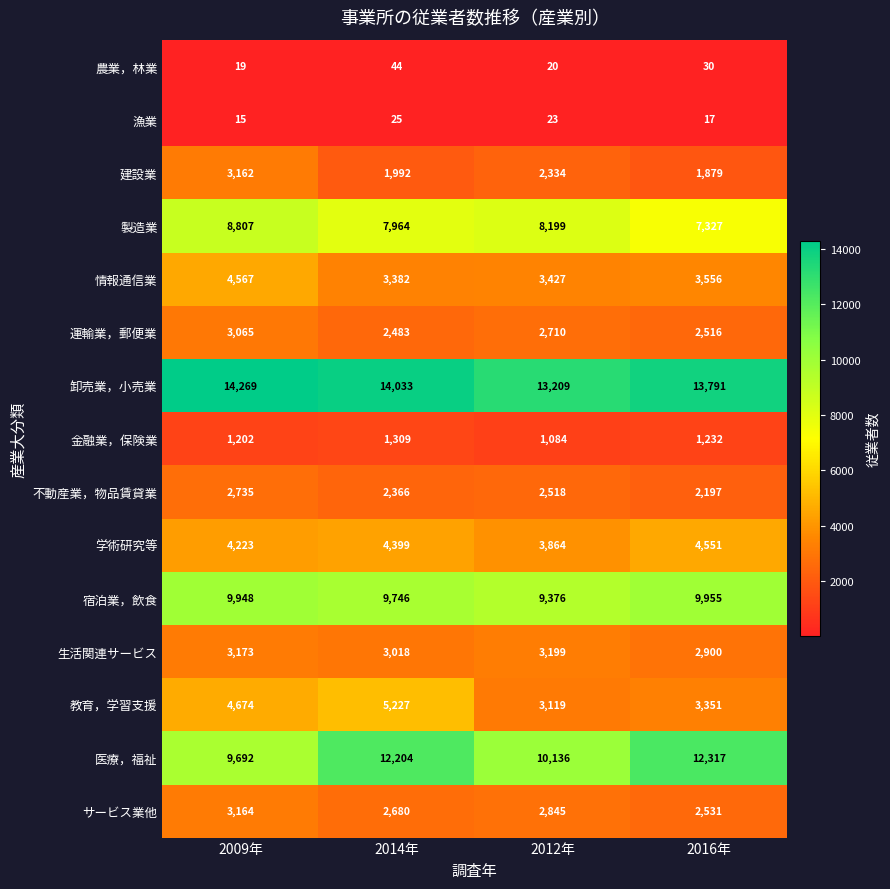

How many series are shown in this chart?

15